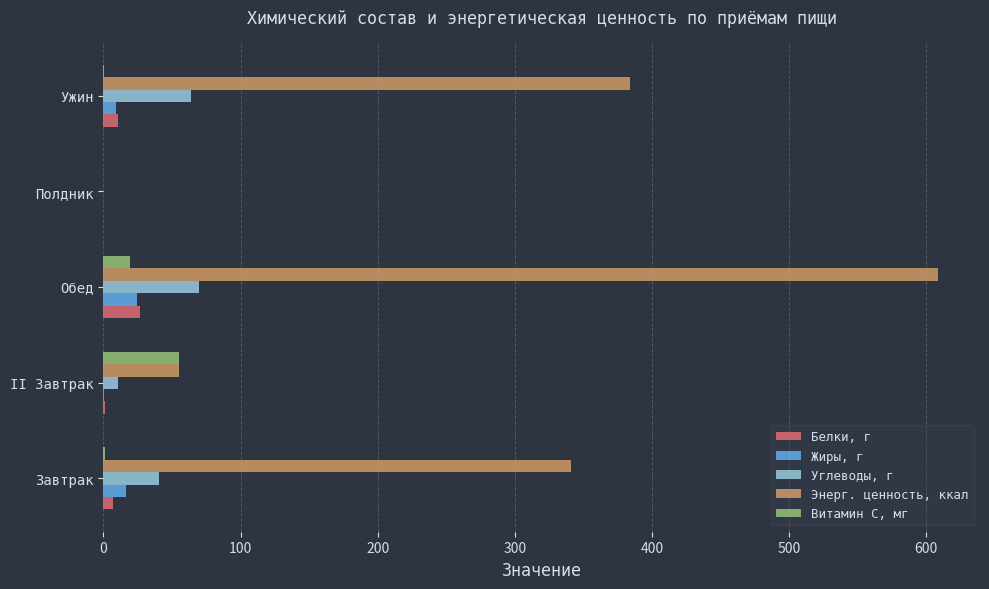

The value of Углеводы, г at Полдник is 29.8. True or false?

False